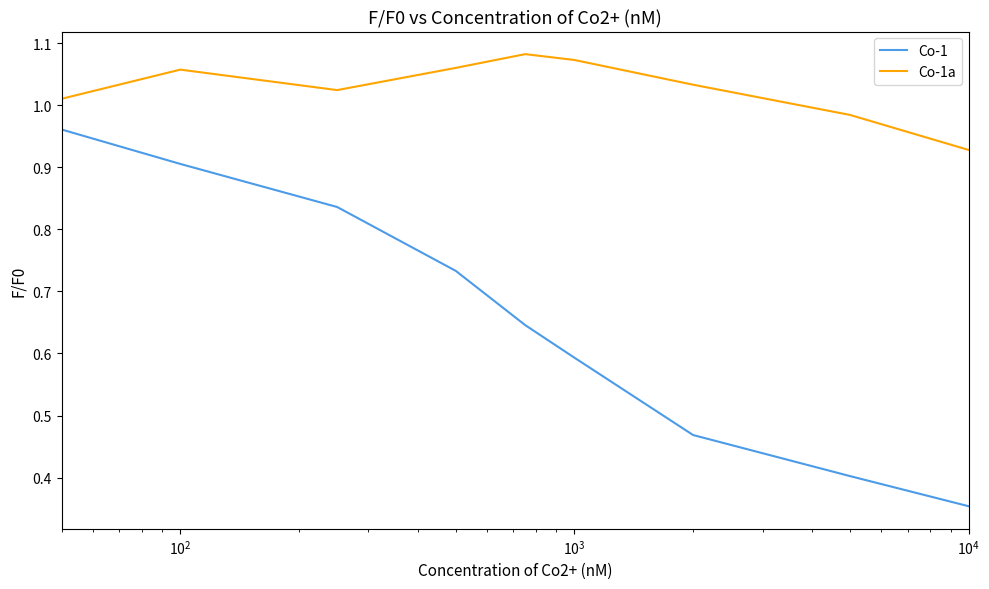

What are all the series names shown in the legend?

Co-1, Co-1a